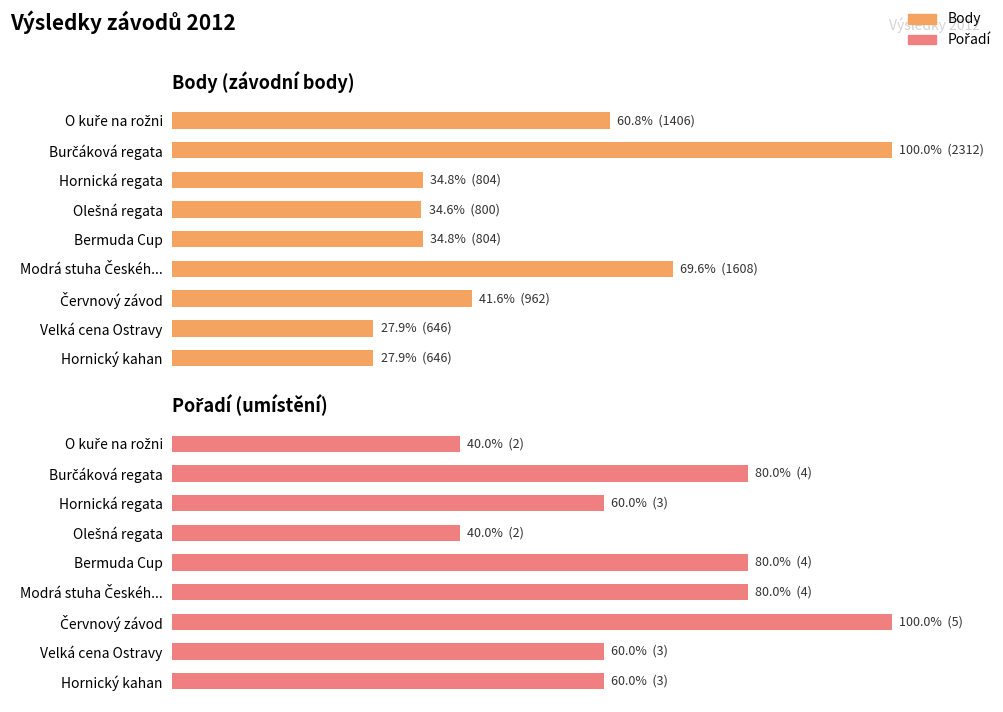

What is the difference between the maximum and minimum values in the Body series?

72.1